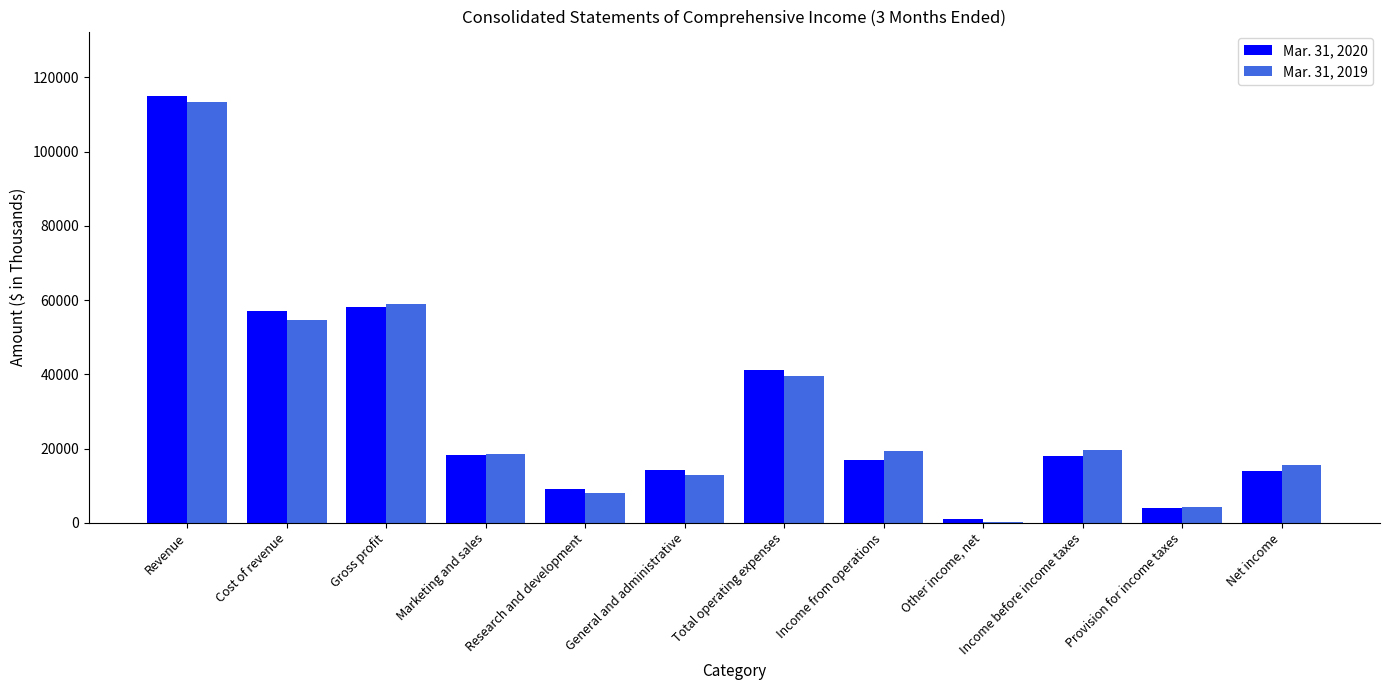

What is the total value across all series at Net income?

29495